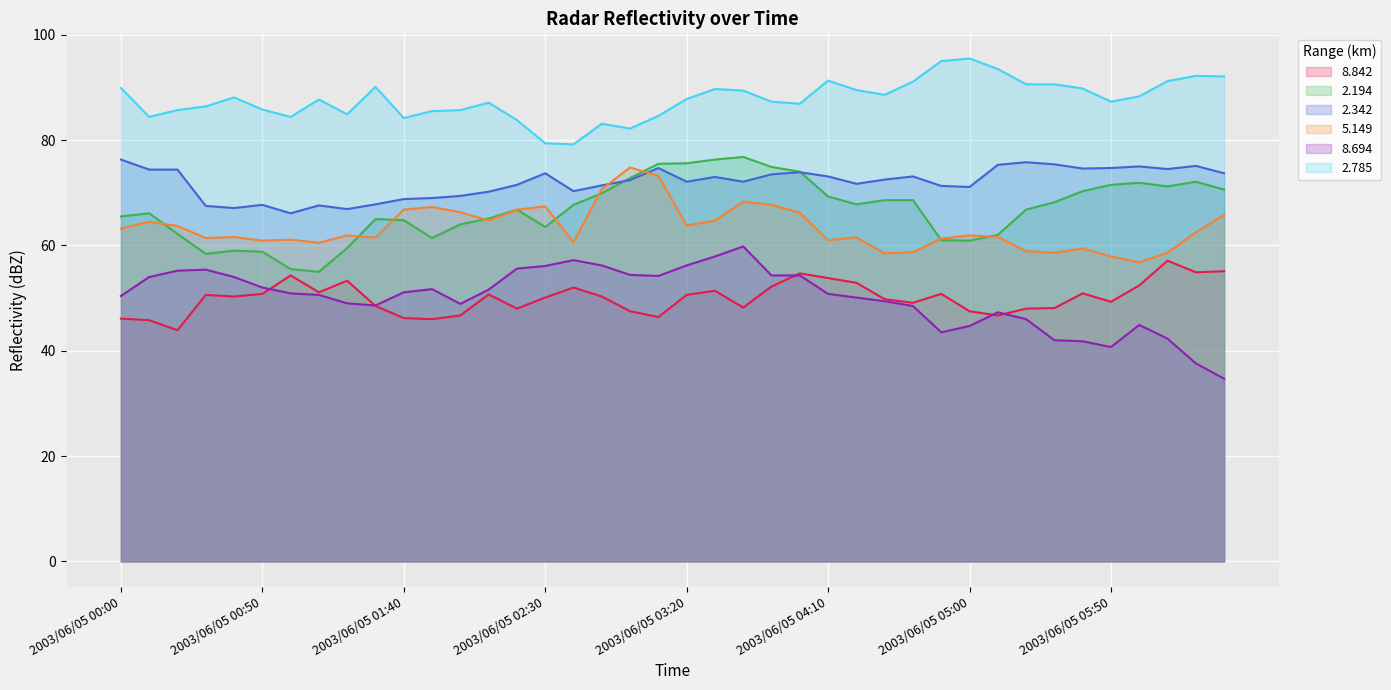

Where is the first local minimum for 5.149?

2003/06/05 00:30